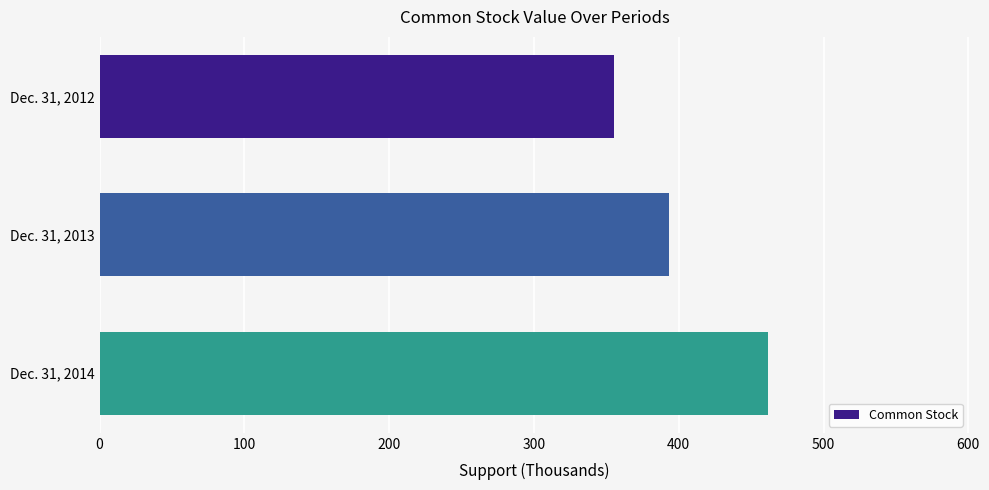

List the labels in order of value, largest first.

Dec. 31, 2014, Dec. 31, 2013, Dec. 31, 2012